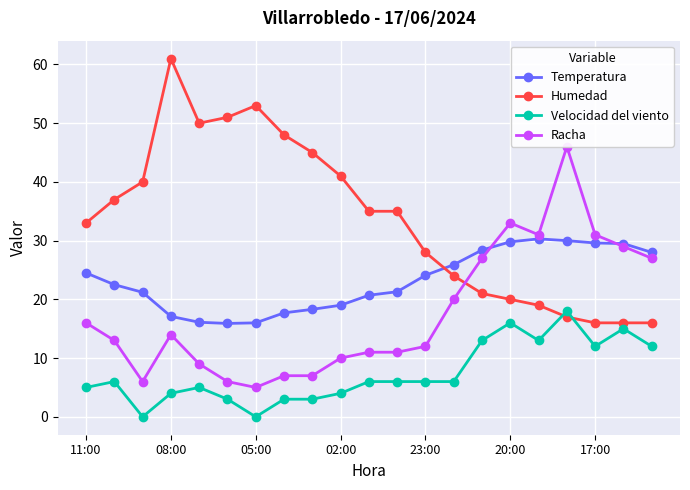

True or false: Velocidad del viento has more than 0 interior local peaks.

True